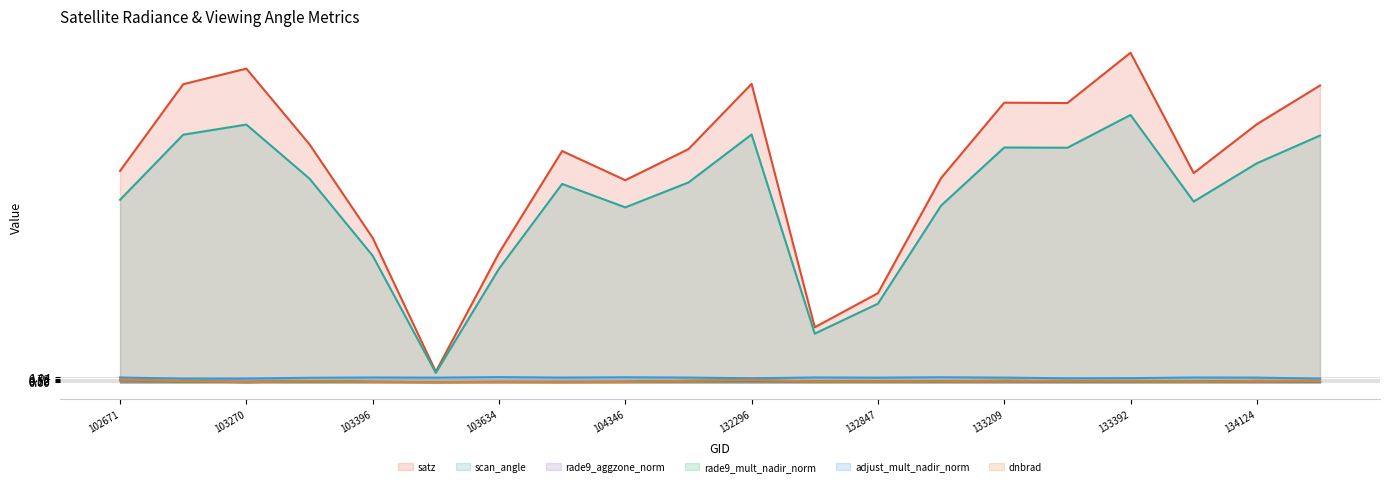

Does the chart have visible grid lines?

Yes